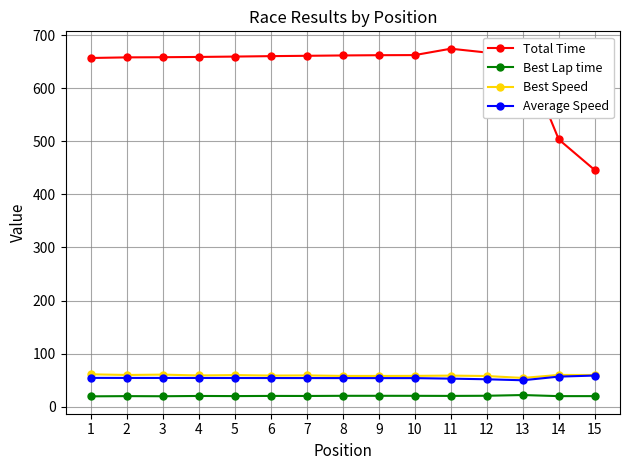

True or false: Best Speed has more than 0 points higher than both neighbors.

True